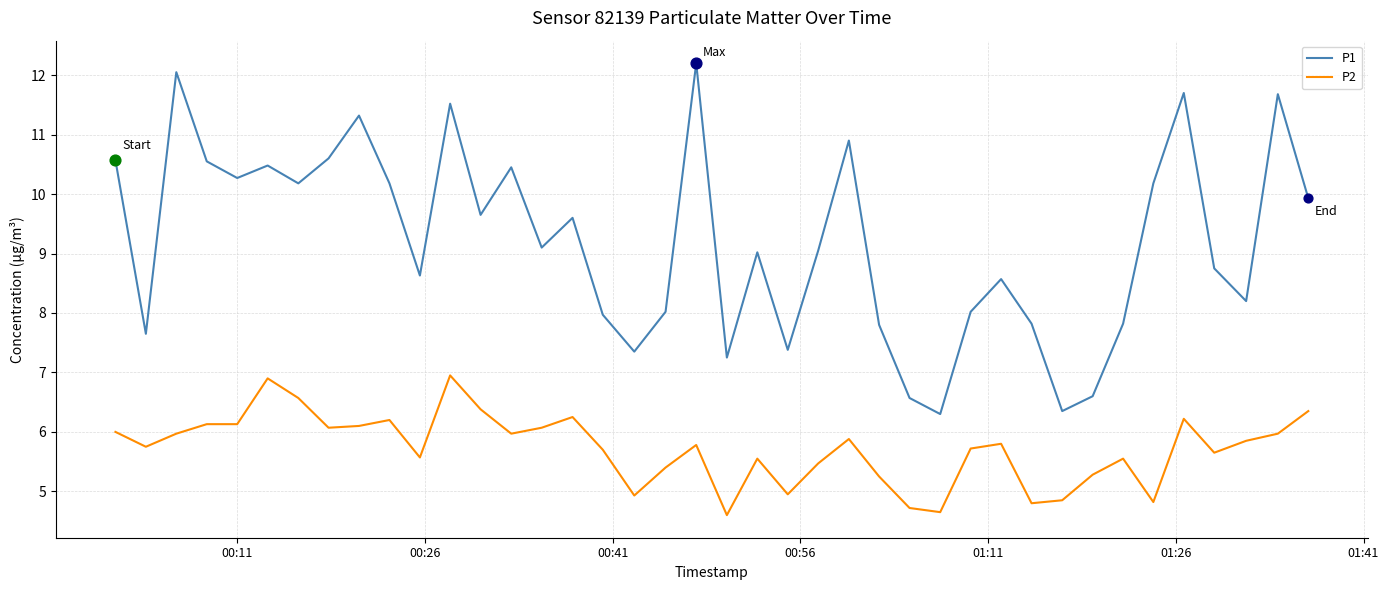

Which series has the largest total across all categories?

P1